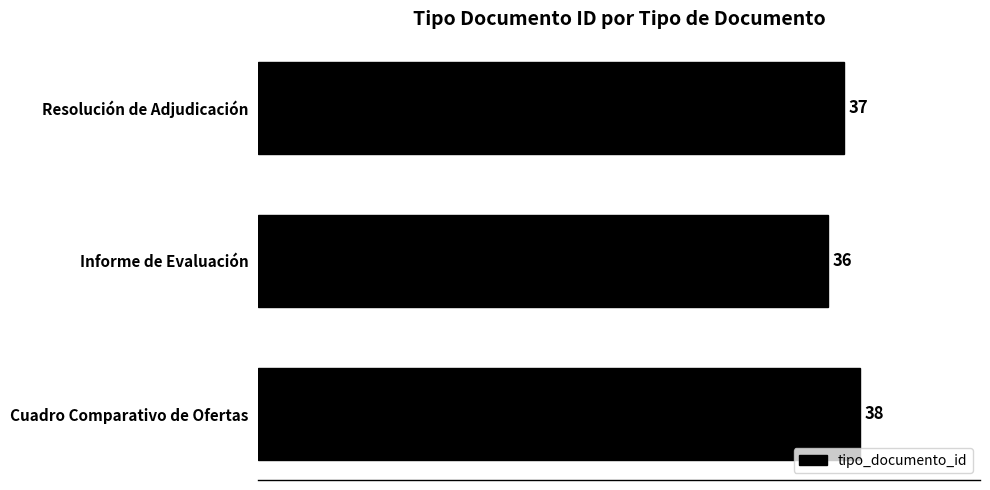

Reading bottom to top, transcribe all the data shown in this chart.

Cuadro Comparativo de Ofertas=38	Informe de Evaluación=36	Resolución de Adjudicación=37